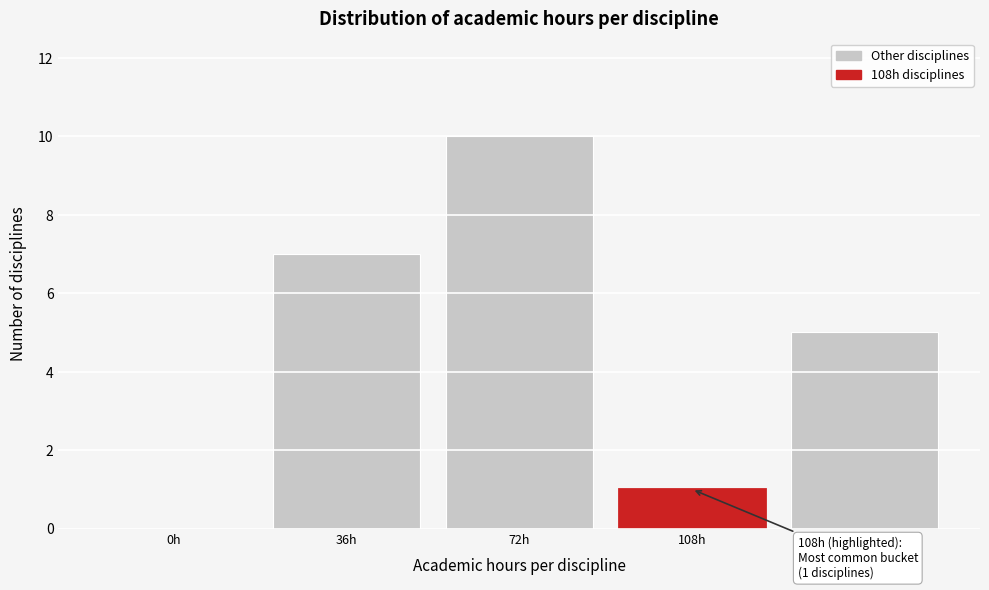

Reading right to left, what are all the values shown in this chart?

144h=5	108h=1	72h=10	36h=7	0h=0